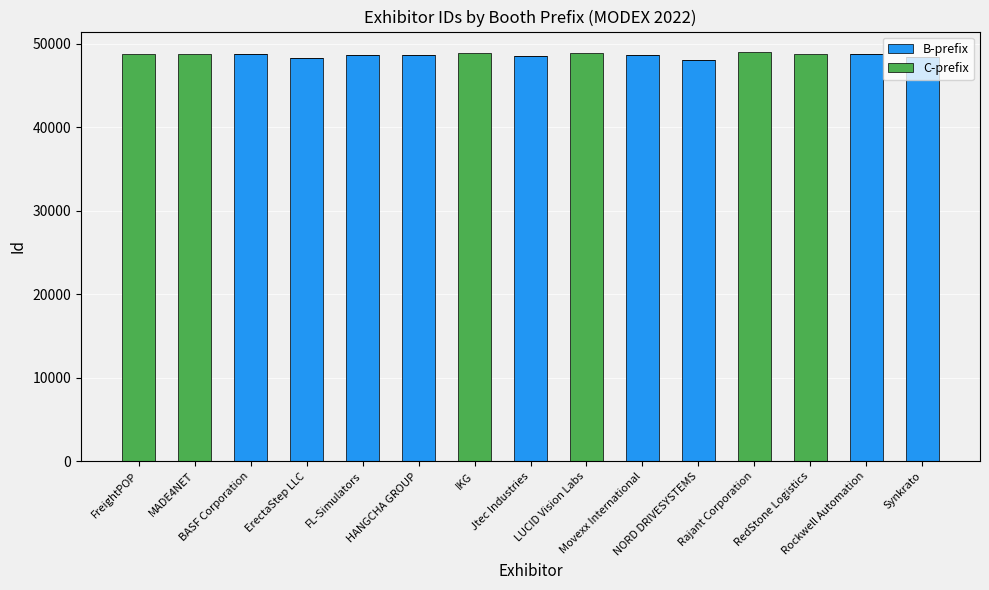

What is the sum of all B-prefix values?

437139